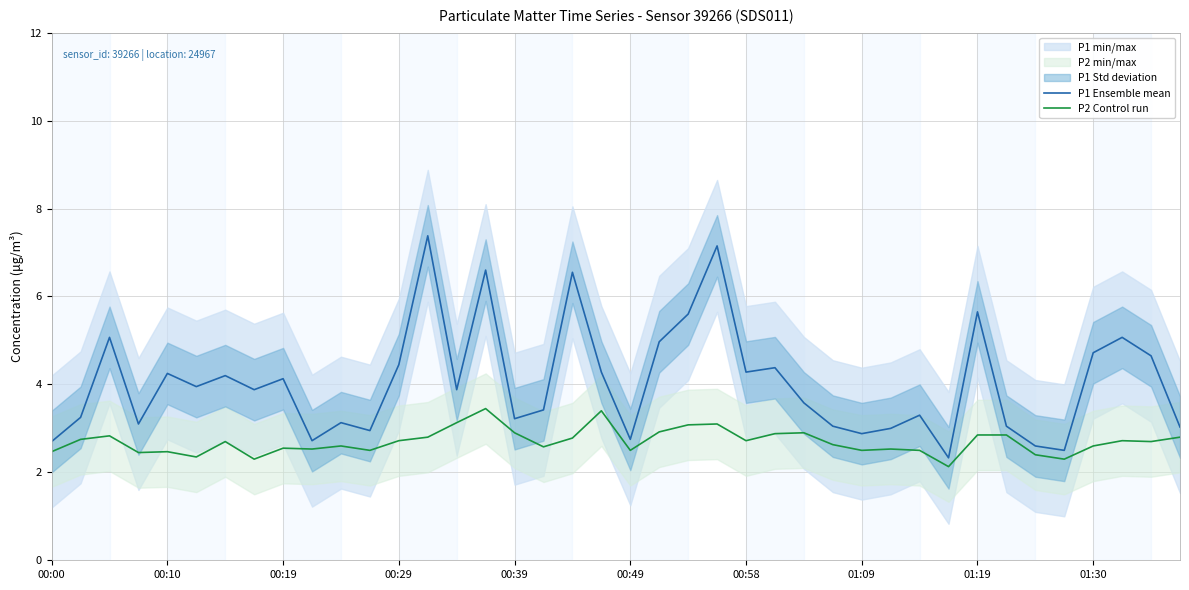

What is the minimum value for P2 Control run?

2.1